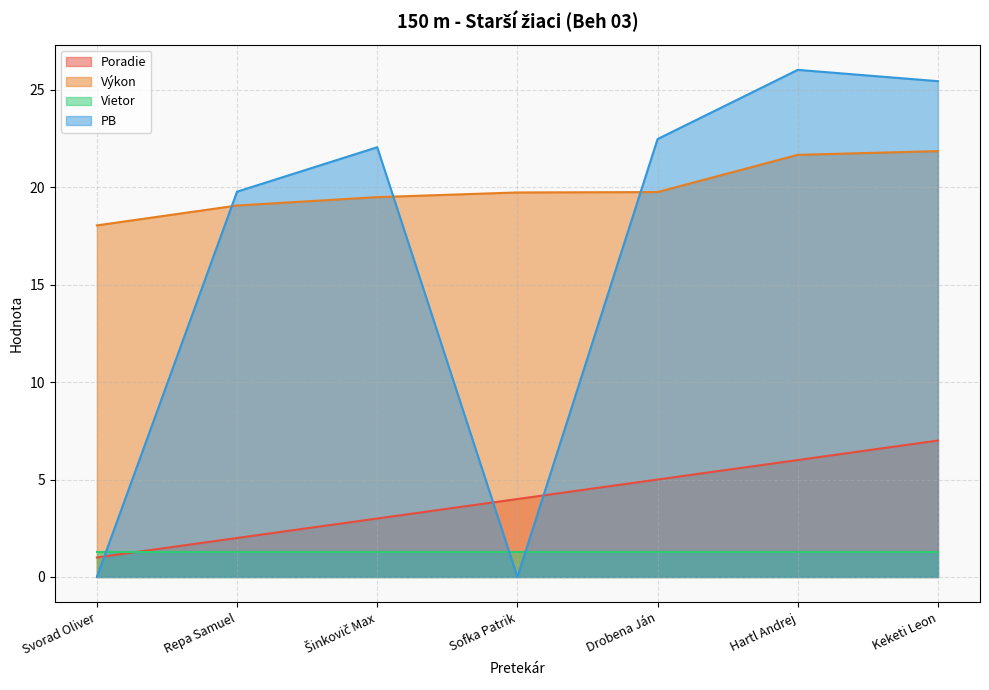

At which label is Poradie closest to 4?

Sofka Patrik